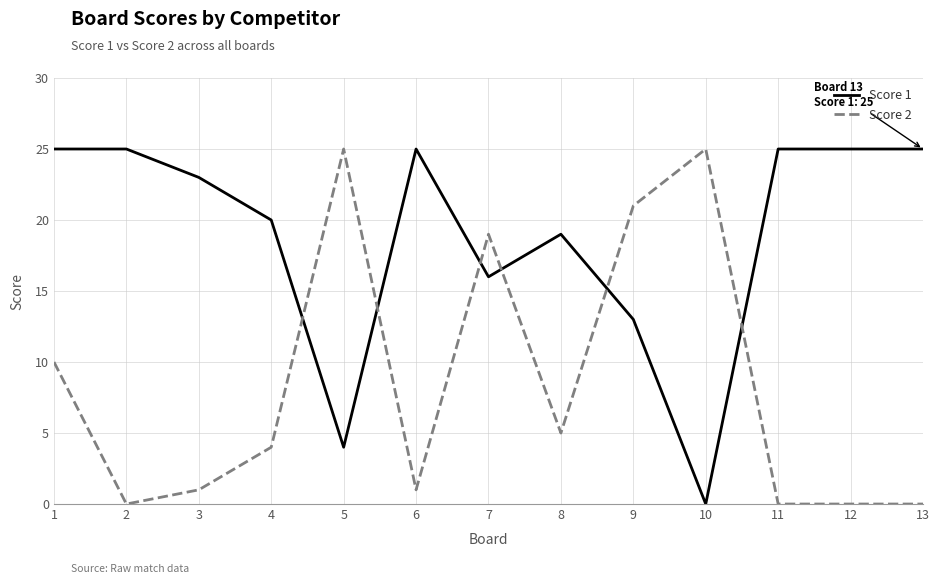

Rank the series at 9 from highest to lowest value.

Score 2, Score 1